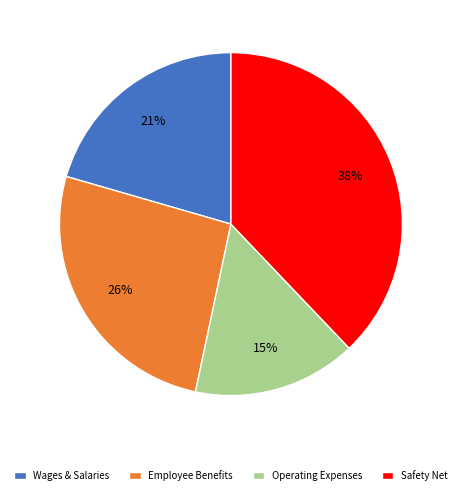

What is the smallest slice in the pie chart?

Operating Expenses